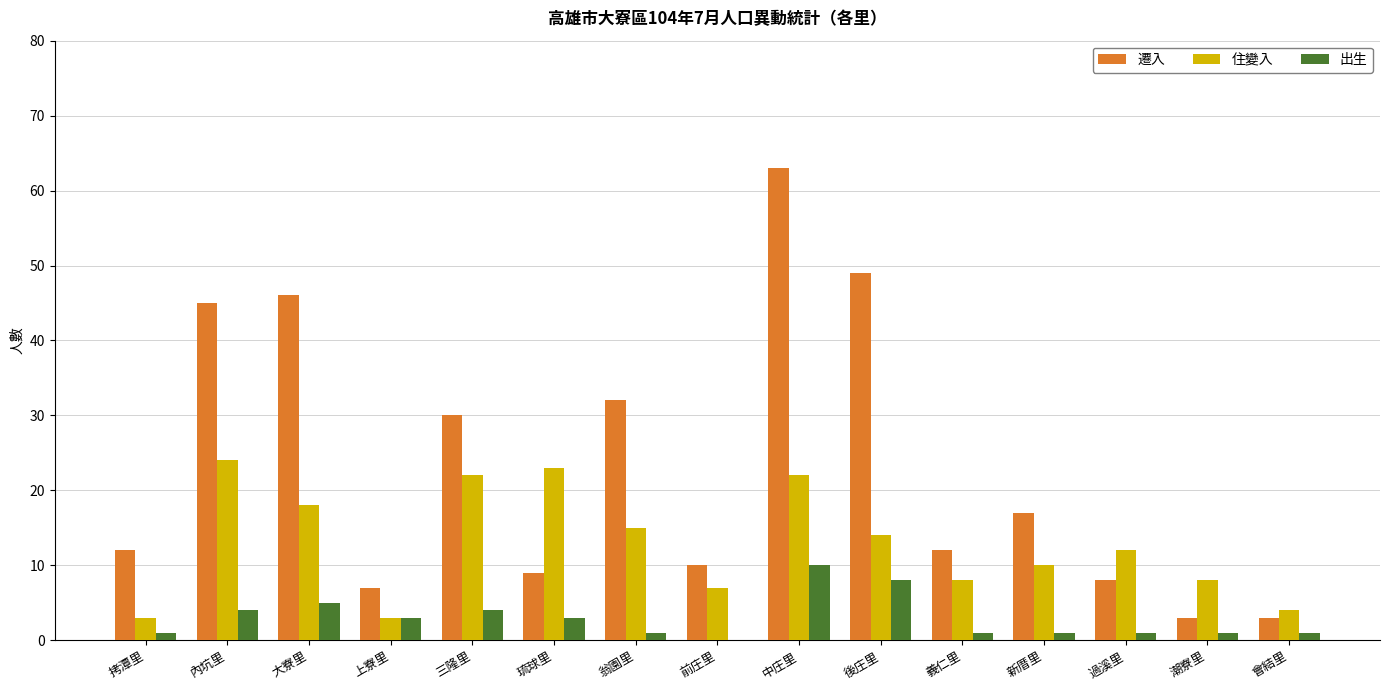

What is the sum of all 出生 values?

44